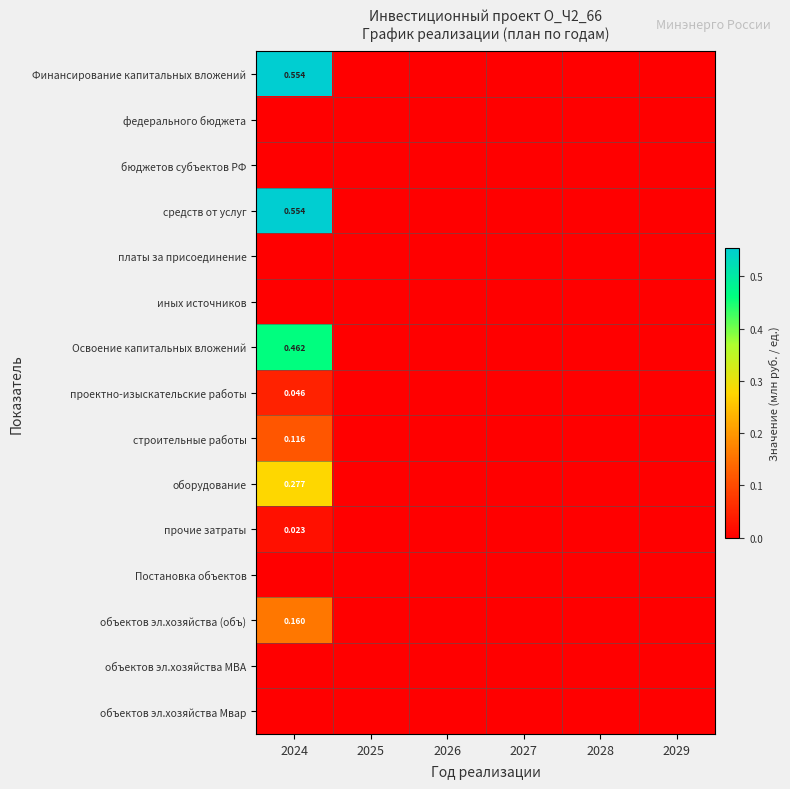

Is it true that бюджетов субъектов РФ equals 0.0 at 2024?

True